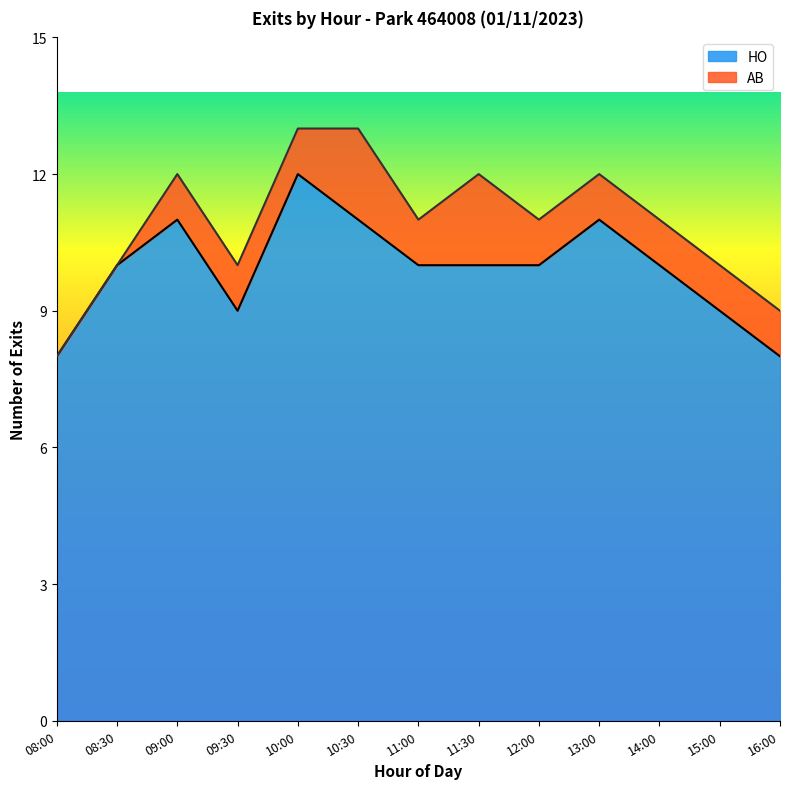

What is the label of the 2nd point from the left?

08:30